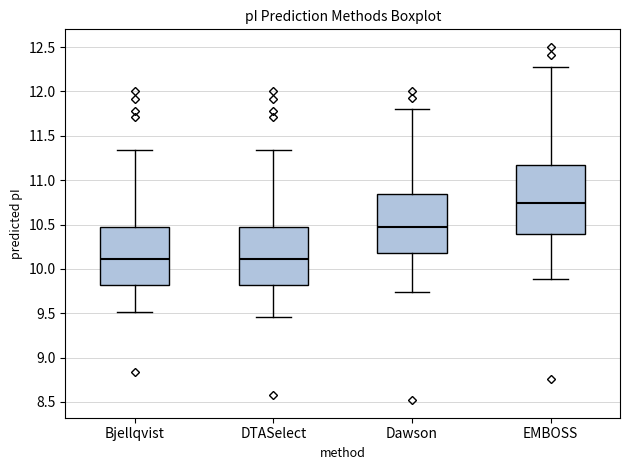

Which box's median line is the highest?

EMBOSS